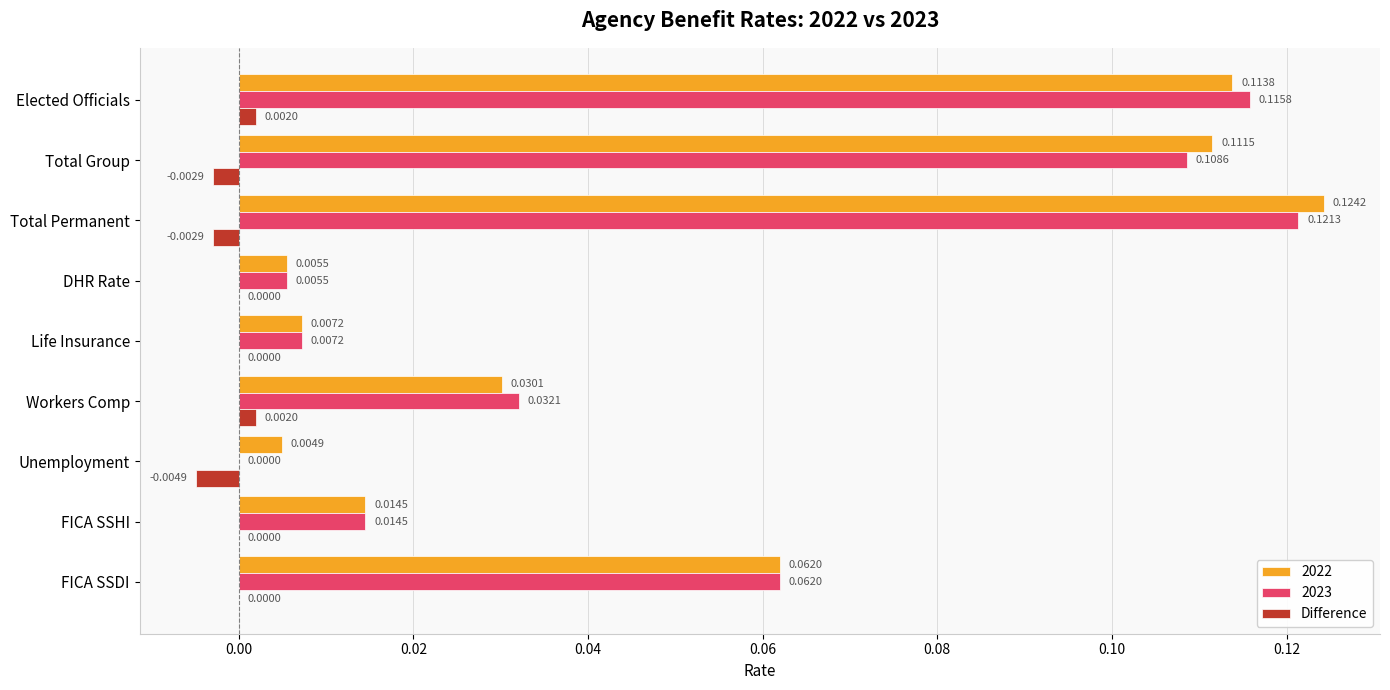

Which series changed the most between Unemployment and Total Permanent?

2023